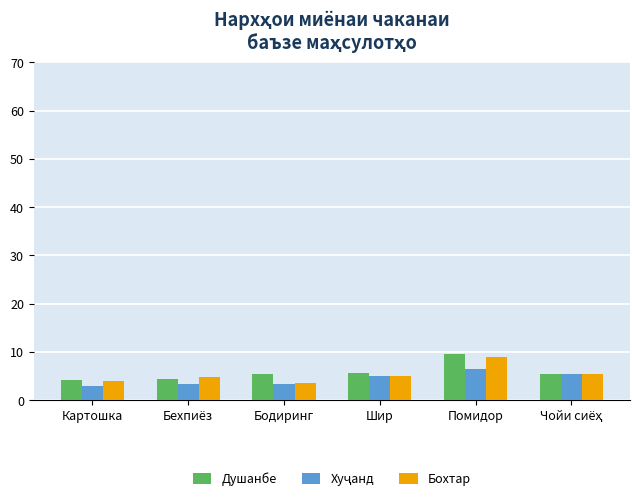

What is the label of the 3rd bar from the right?

Шир